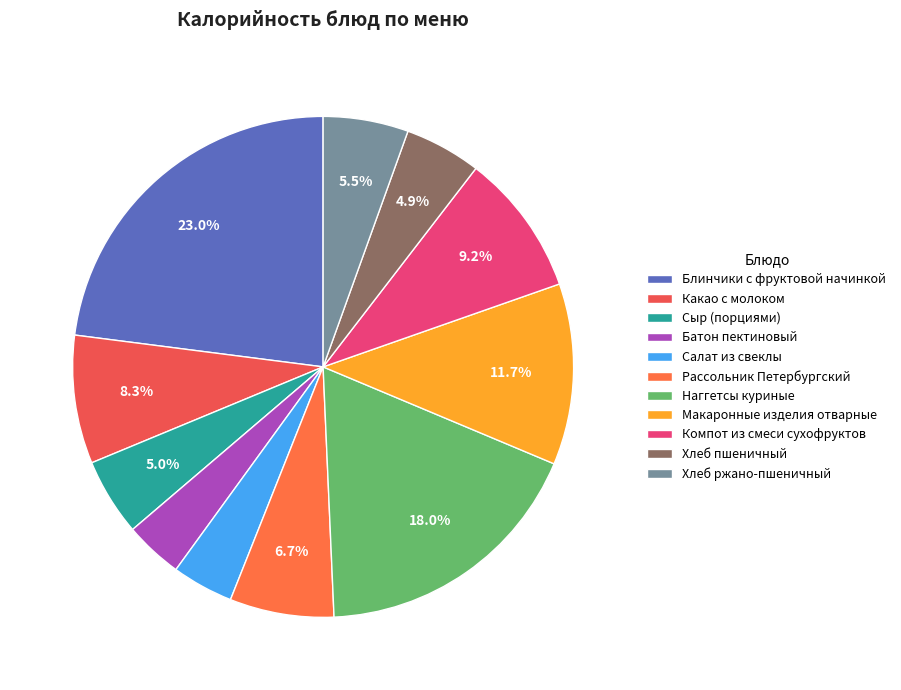

Count the number of slices in the pie.

11